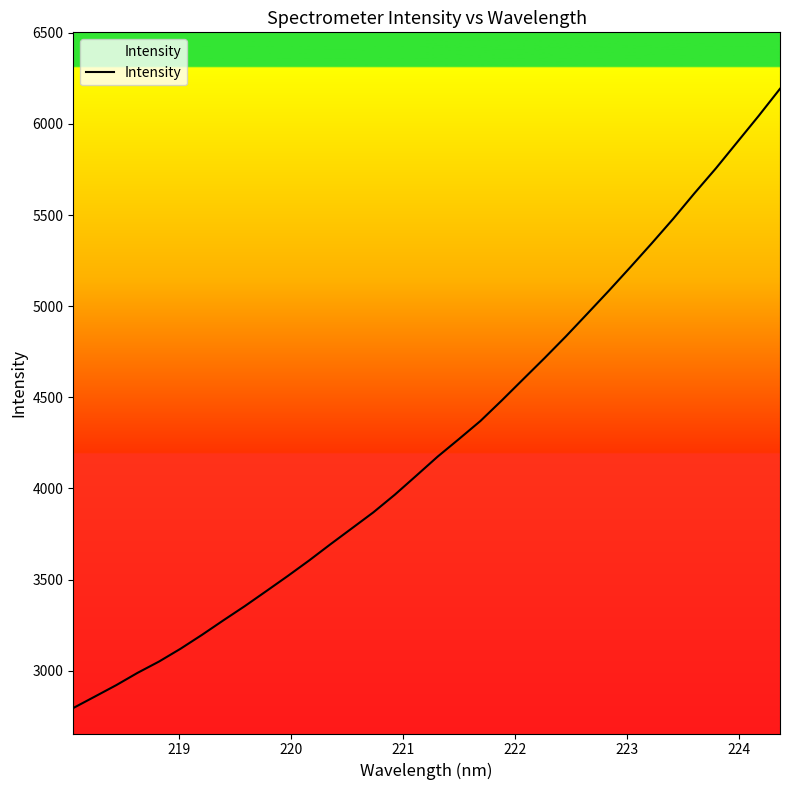

What is the greatest value displayed?

6193.0